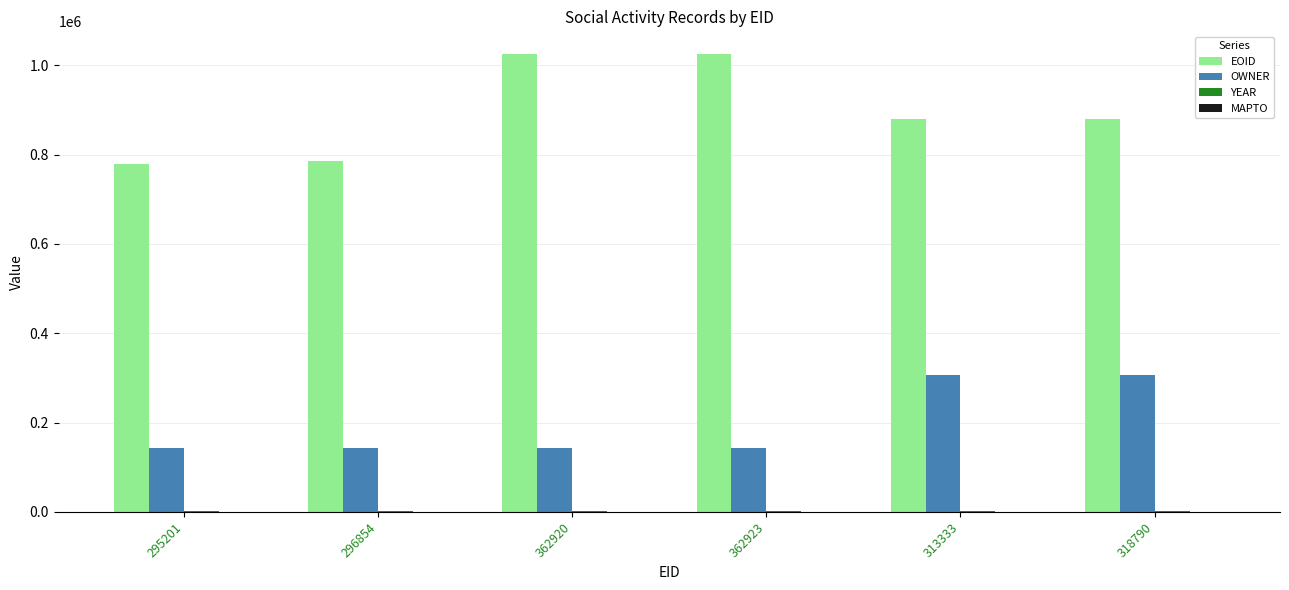

What is the sum of all EOID values?

5372454